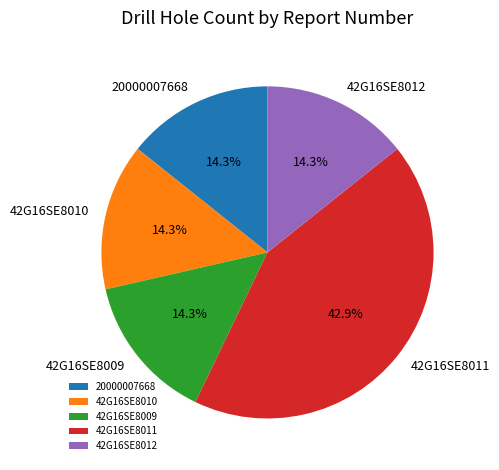

To the nearest percent, what percentage of the pie is 42G16SE8010?

14%